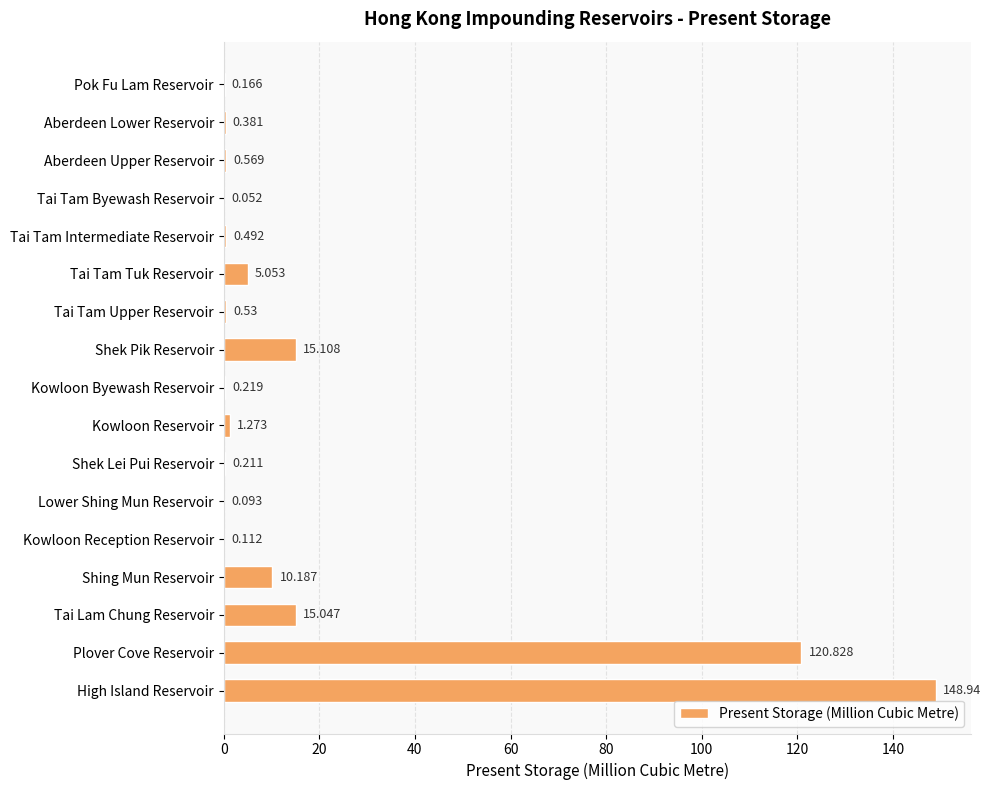

Which has a higher value, Kowloon Reservoir or Kowloon Reception Reservoir?

Kowloon Reservoir